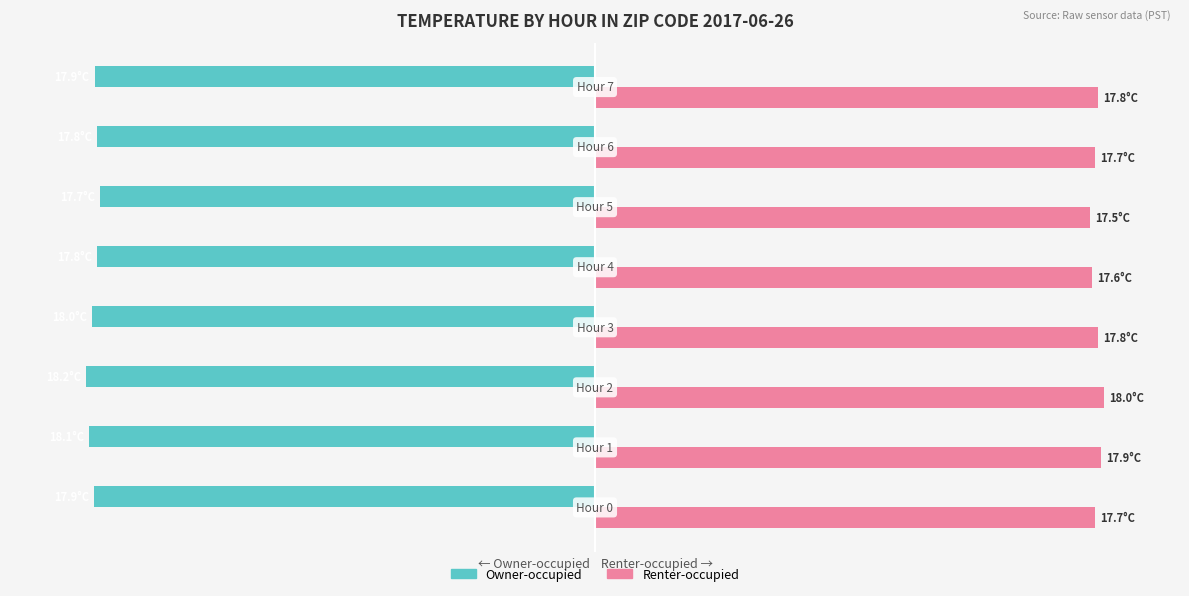

What are all the series names shown in the legend?

Owner-occupied, Renter-occupied